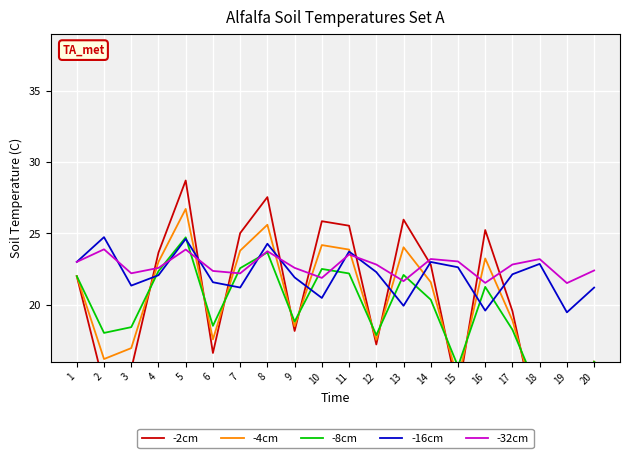

Which has a higher value, 10 or 15?

10